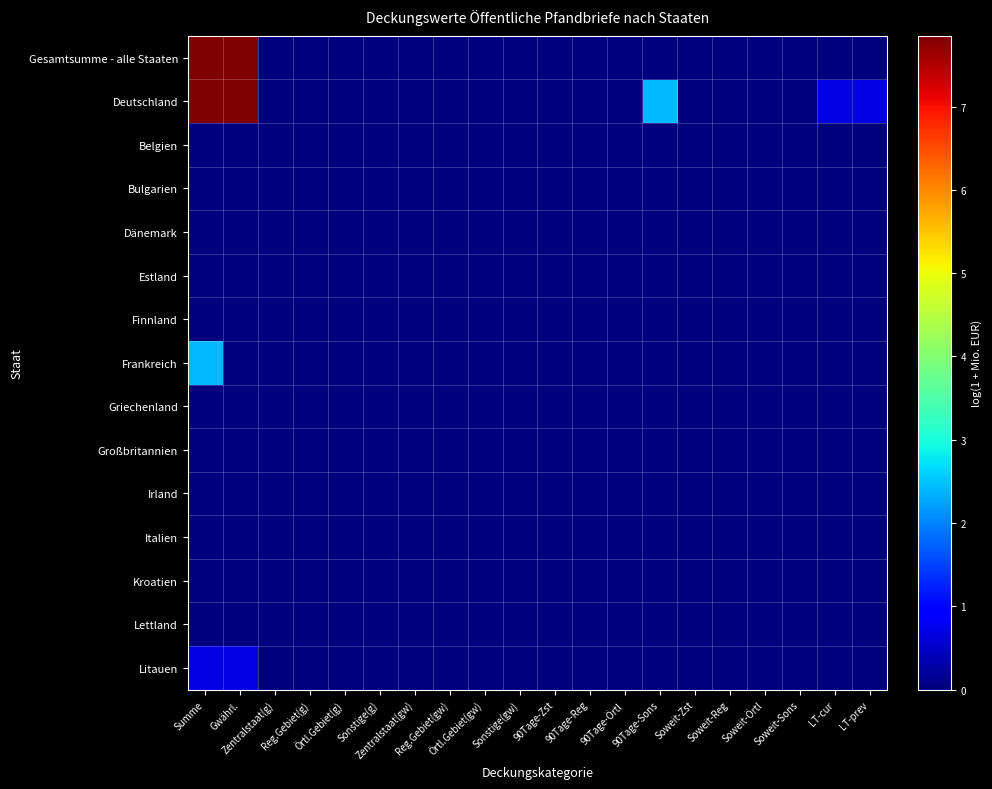

List the series in order of their peak value, highest first.

Gesamtsumme - alle Staaten, Deutschland, Frankreich, Litauen, Belgien, Bulgarien, Dänemark, Estland, Finnland, Griechenland, Großbritannien, Irland, Italien, Kroatien, Lettland